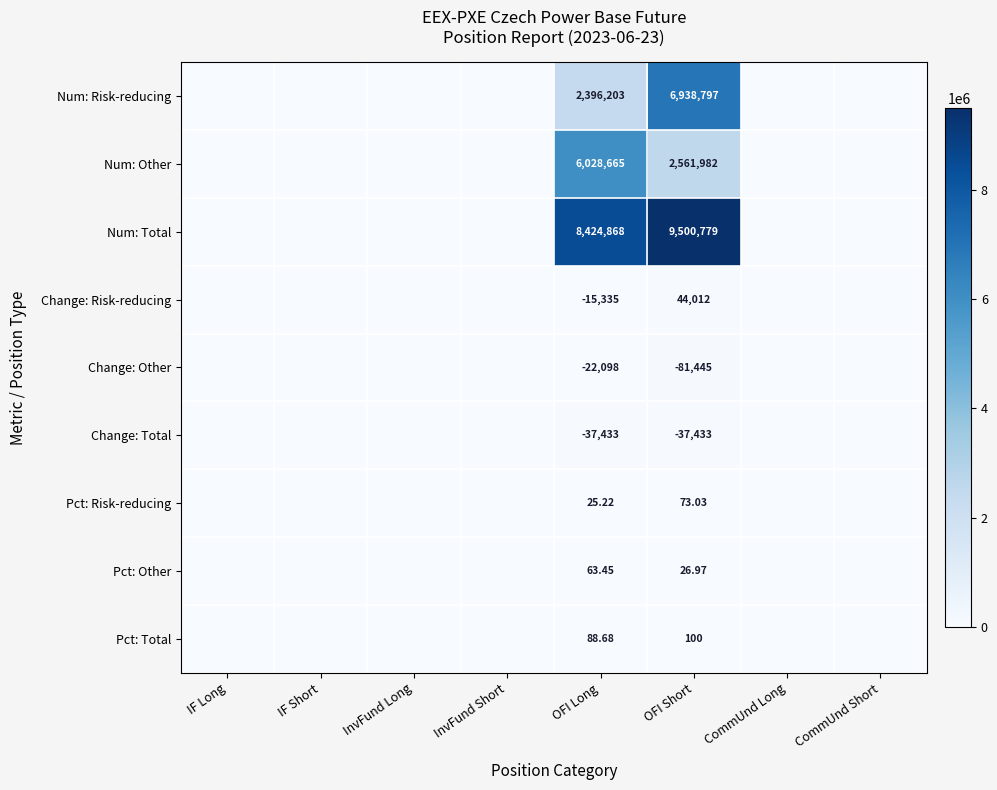

What is the spread (max minus min) of values at OFI Short?

9582224.0